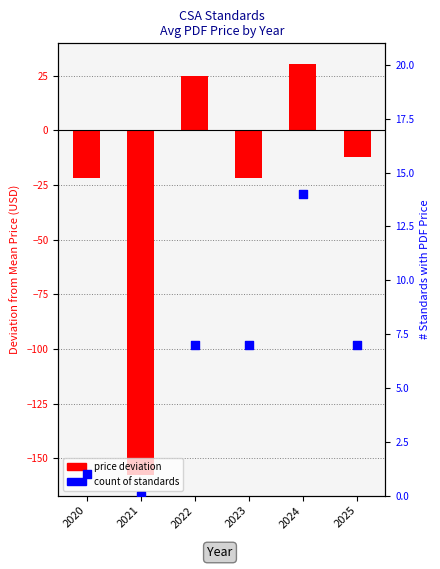

Which series reaches the minimum Y coordinate?

avg price deviation